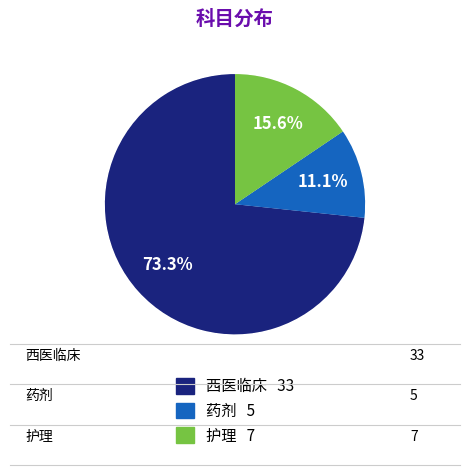

To the nearest percent, what portion does 西医临床 represent?

73%